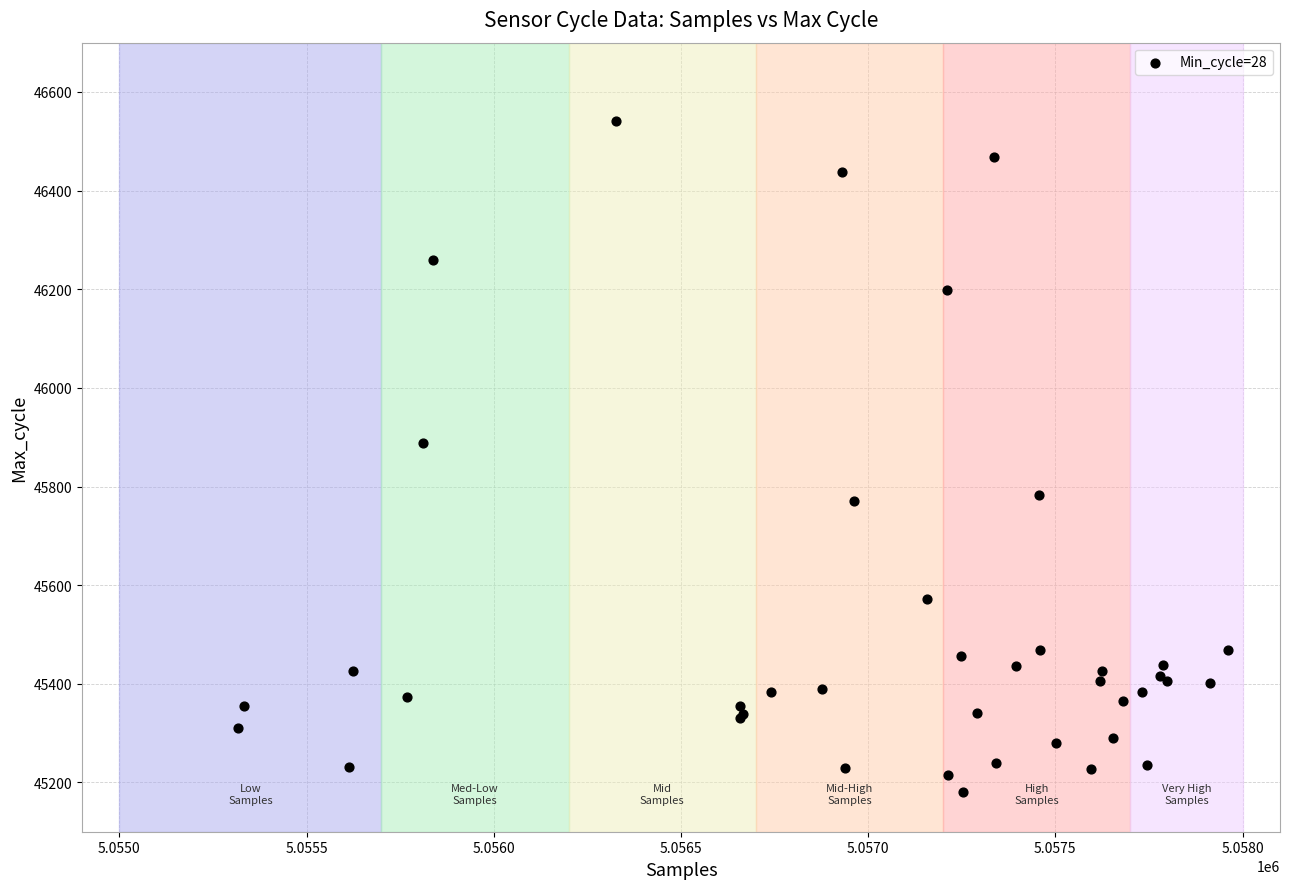

What Y value in the scatter plot is closest to 45861?

45889